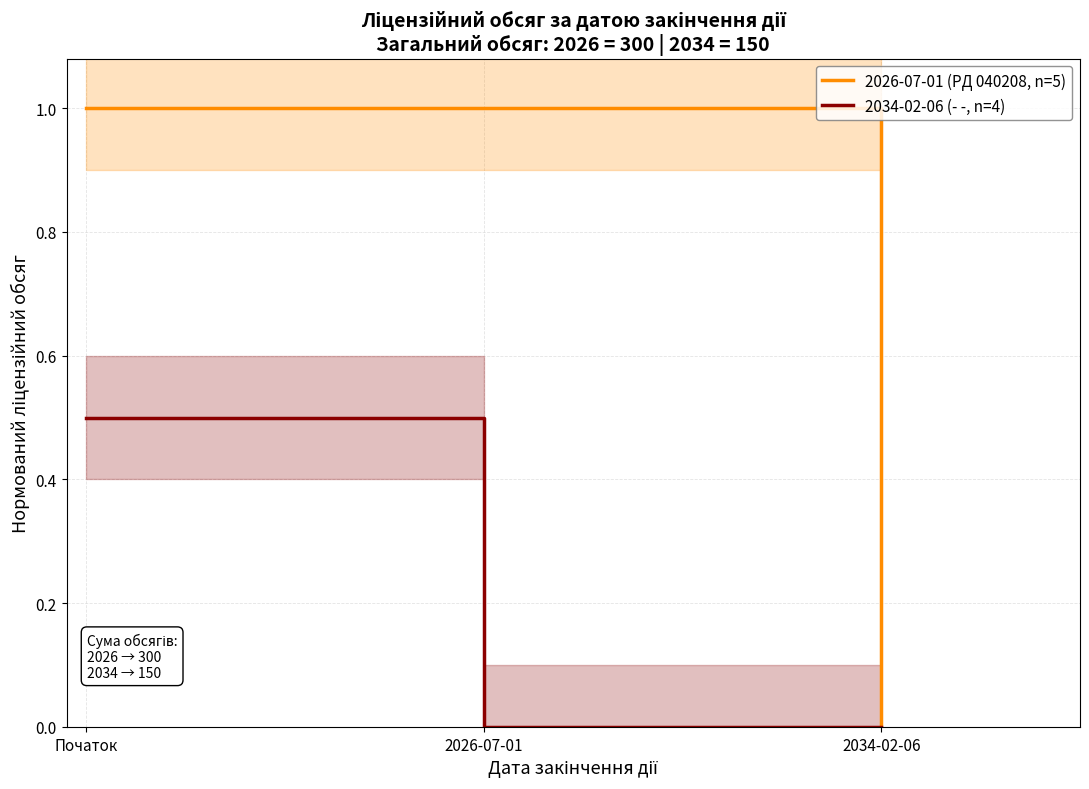

Rank the series at Початок from lowest to highest value.

2034-02-06 (- -, n=4), 2026-07-01 (PД 040208, n=5)